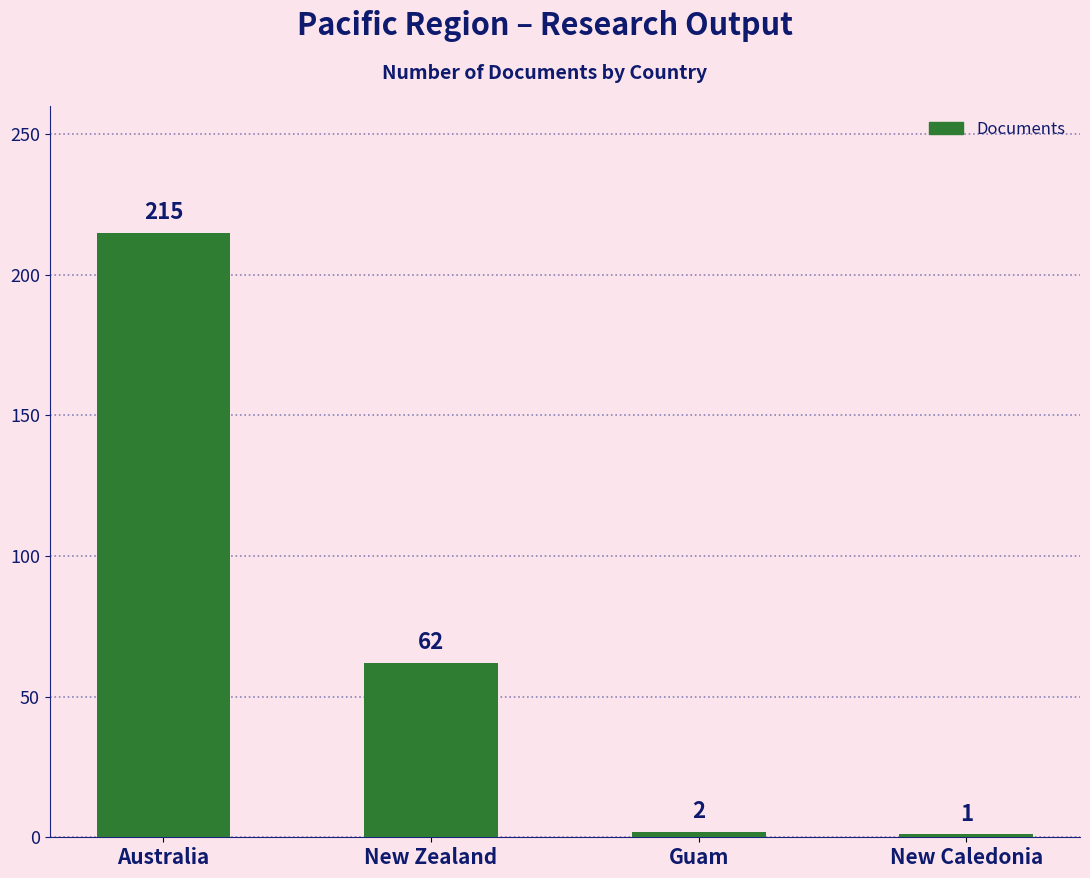

What is the value of the 2nd bar from the left?

62